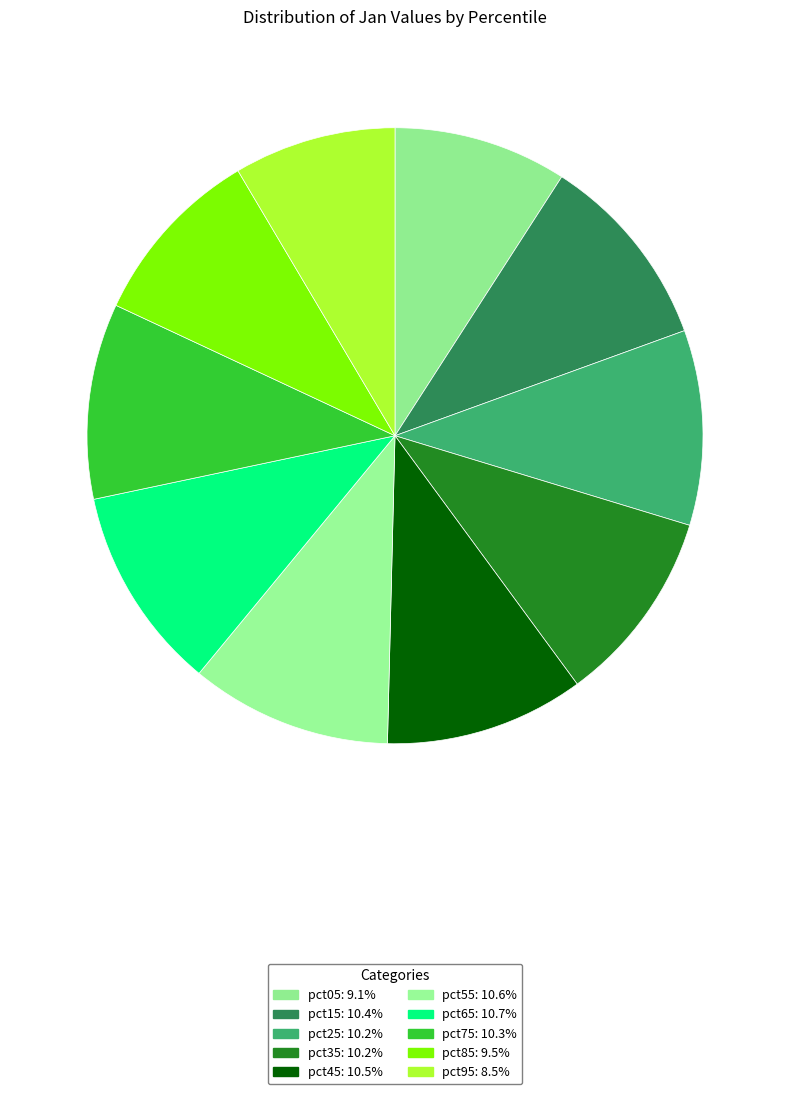

Does pct85 represent more than half of the total?

No